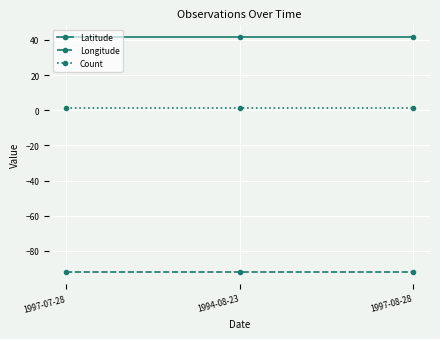

Does the chart display data point markers on the line(s)?

Yes